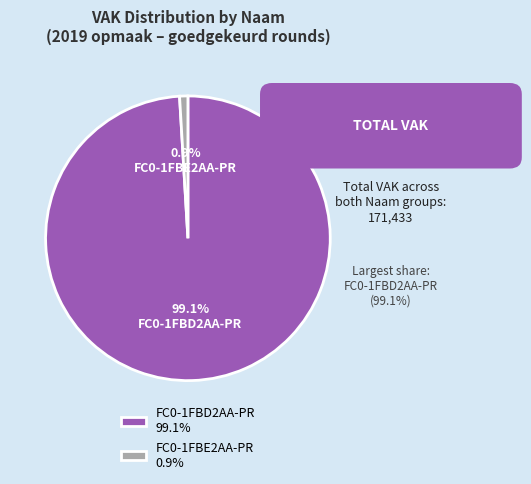

How many slices are in this pie chart?

2